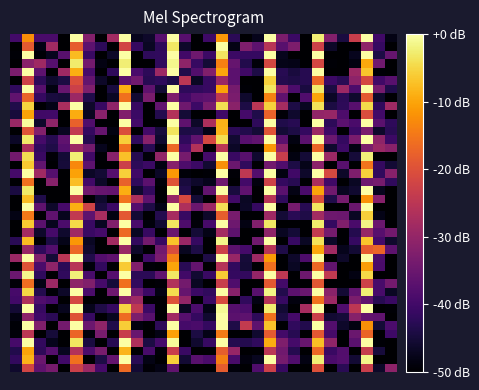

How many distinct data groups are displayed?

40